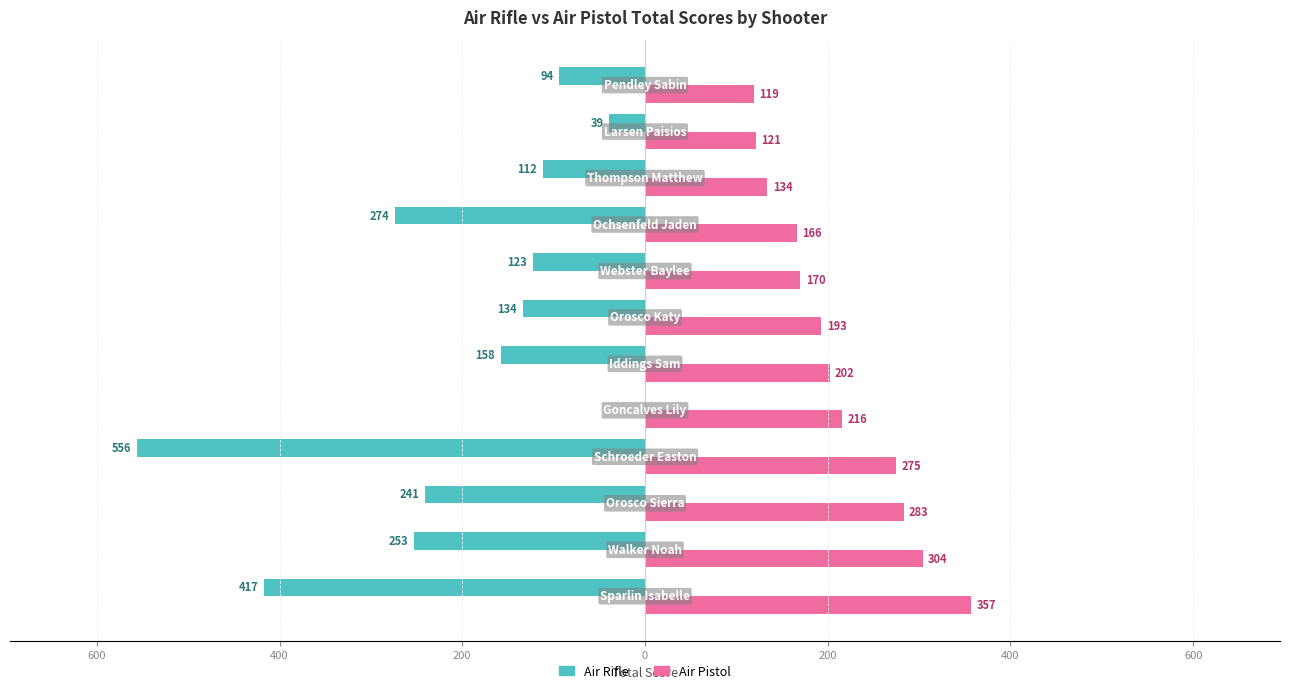

What are all the series names shown in the legend?

Air Rifle, Air Pistol